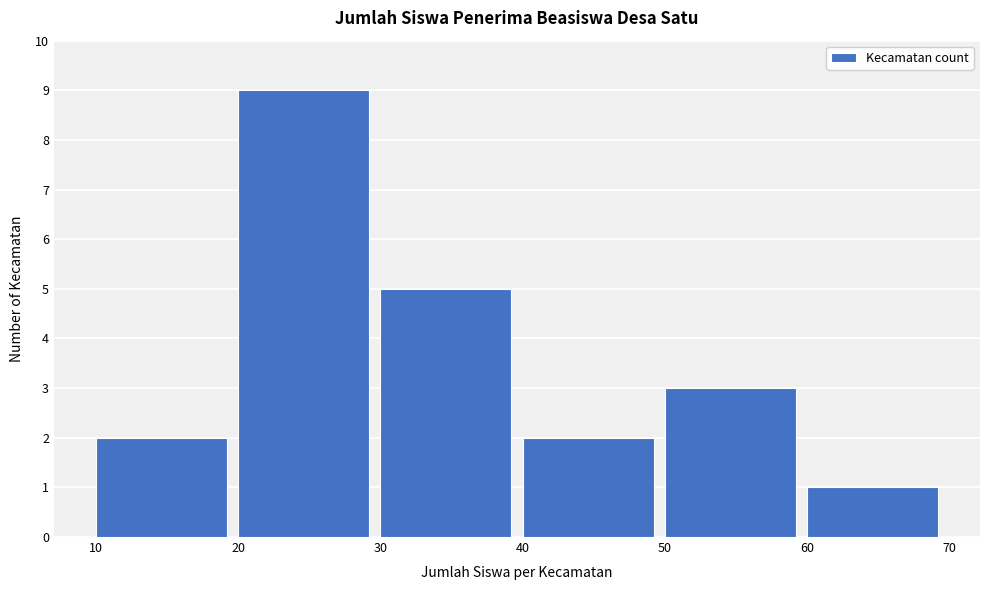

Reading left to right, transcribe this chart: for each bar, give the range it covers on the x-axis and its height. The values are not printed on the chart, so give them approximately, as read against the axis.

10 to 20: 2
20 to 30: 9
30 to 40: 5
40 to 50: 2
50 to 60: 3
60 to 70: 1